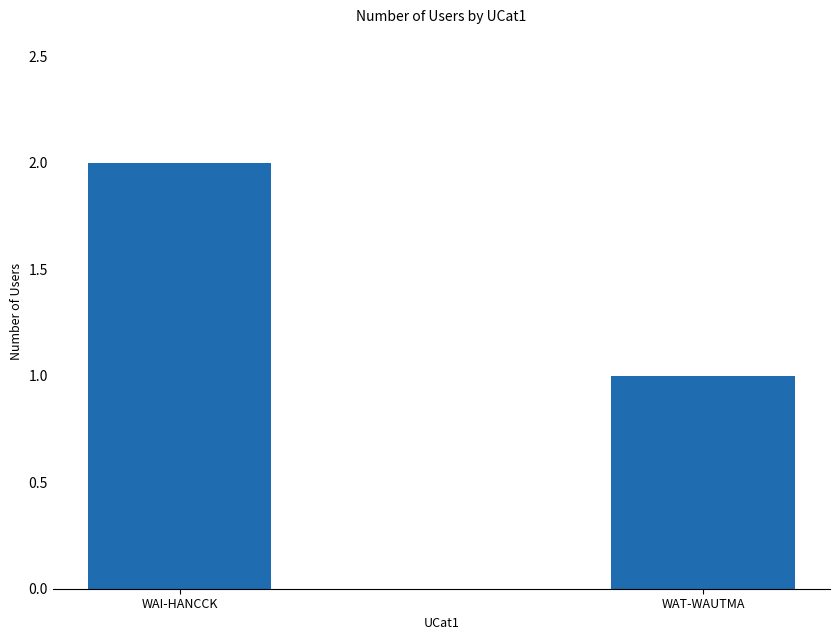

What is the ratio of the value at WAI-HANCCK to the value at WAT-WAUTMA?

2.0